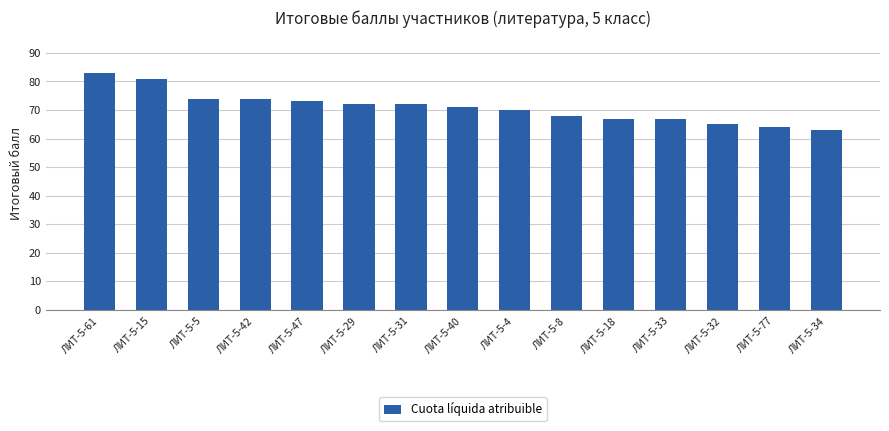

What is the change in value from ЛИТ-5-40 to ЛИТ-5-34?

-8